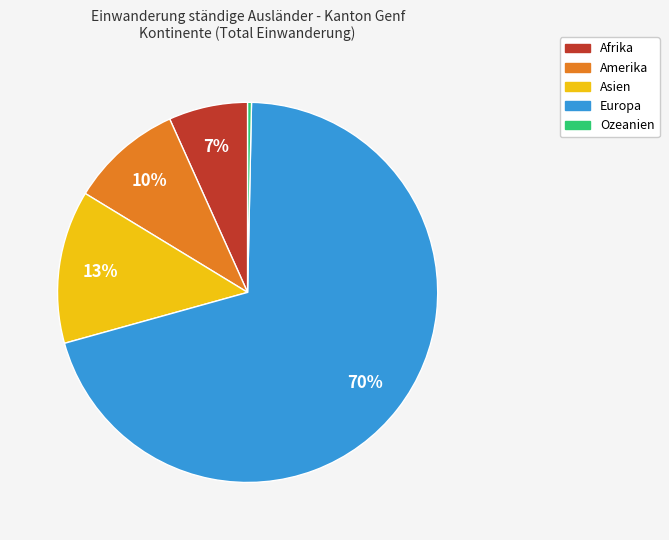

How many slices are in this pie chart?

5